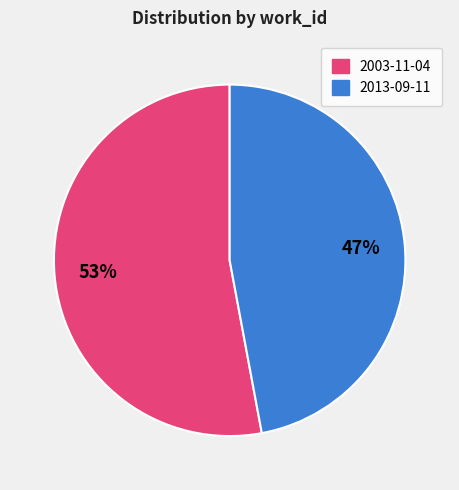

Does 2003-11-04 represent more than half of the total?

Yes